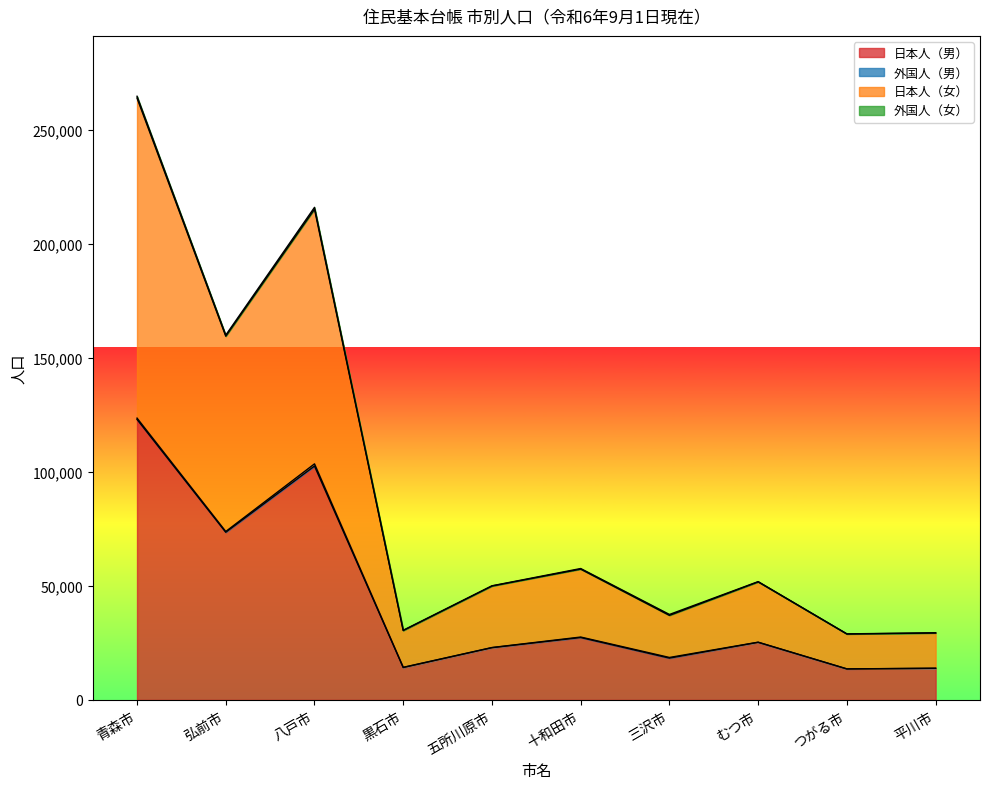

What is the maximum value for 日本人（男）?

122949